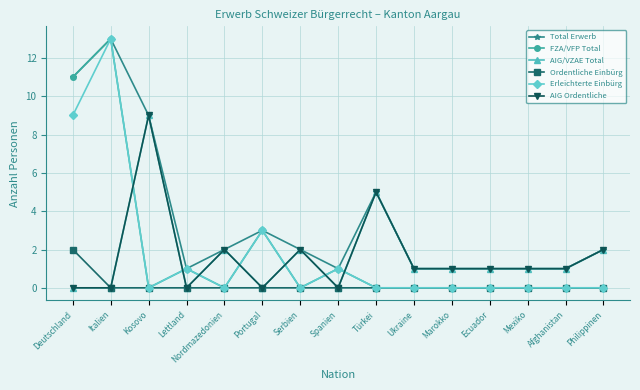

How many interior local peaks does the FZA/VFP Total series have?

4